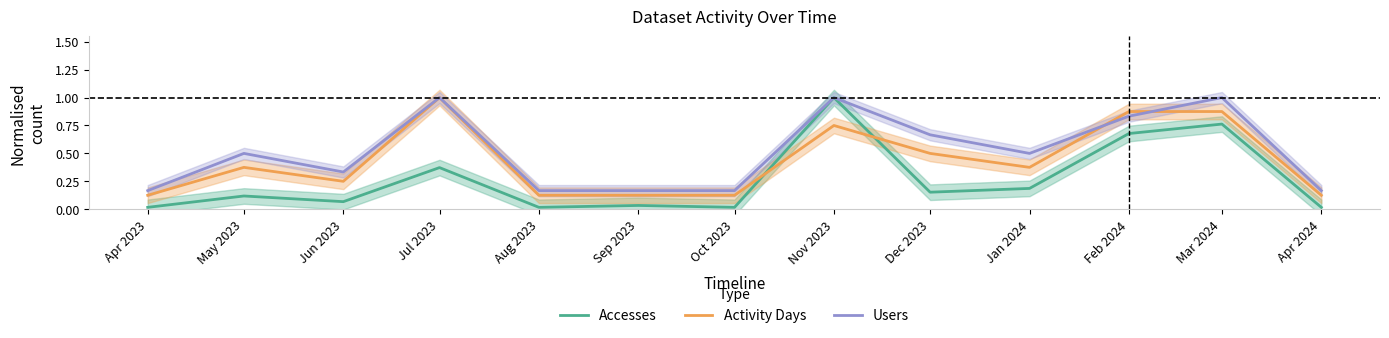

True or false: Activity Days and Users cross at least once.

True